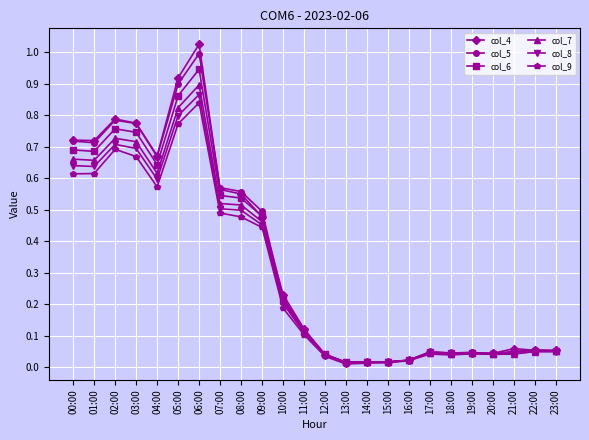

Between 09:00 and 15:00, which series saw the biggest shift?

col_5